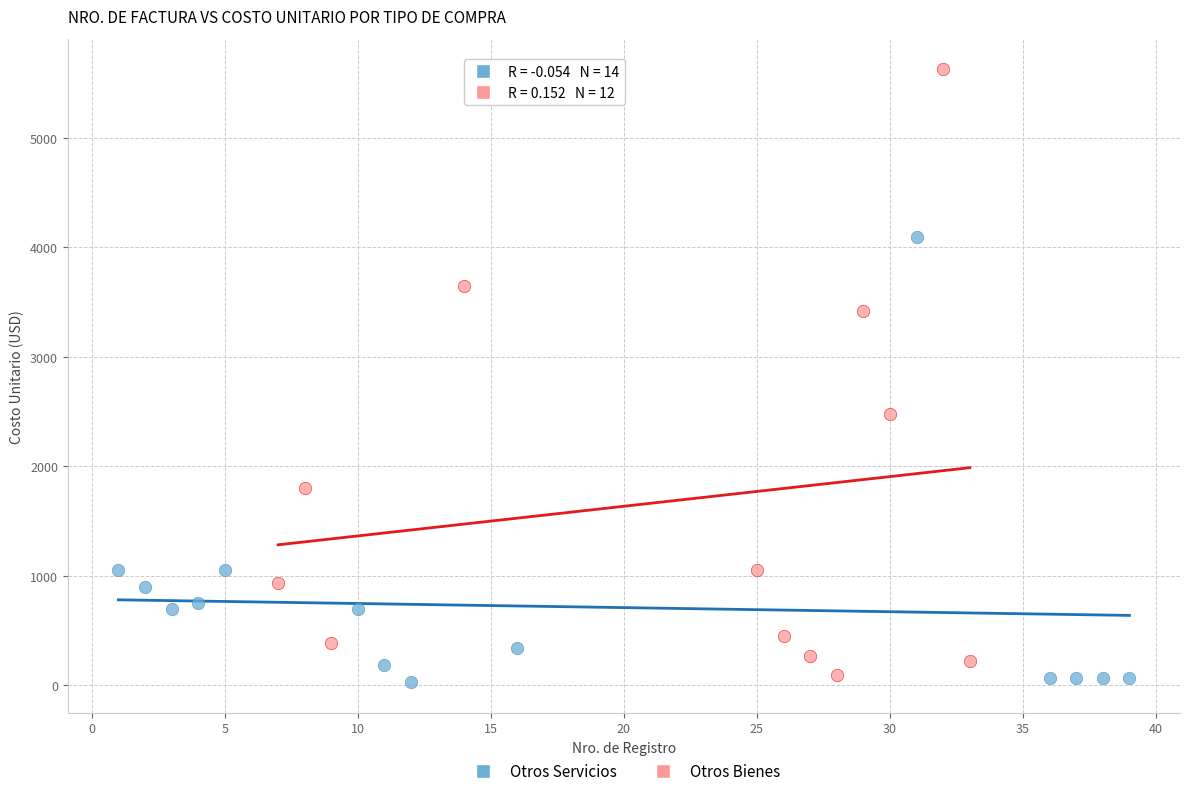

Which series has the largest Y range (max minus min)?

Otros Bienes